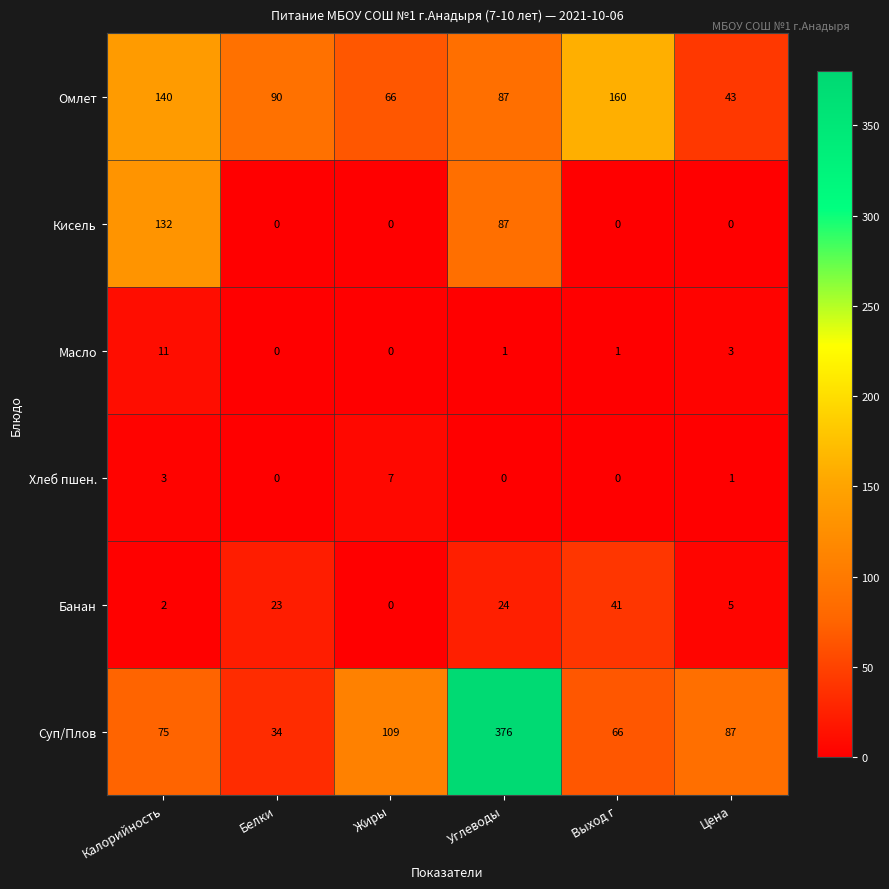

At which category is the sum across all series the highest?

Углеводы